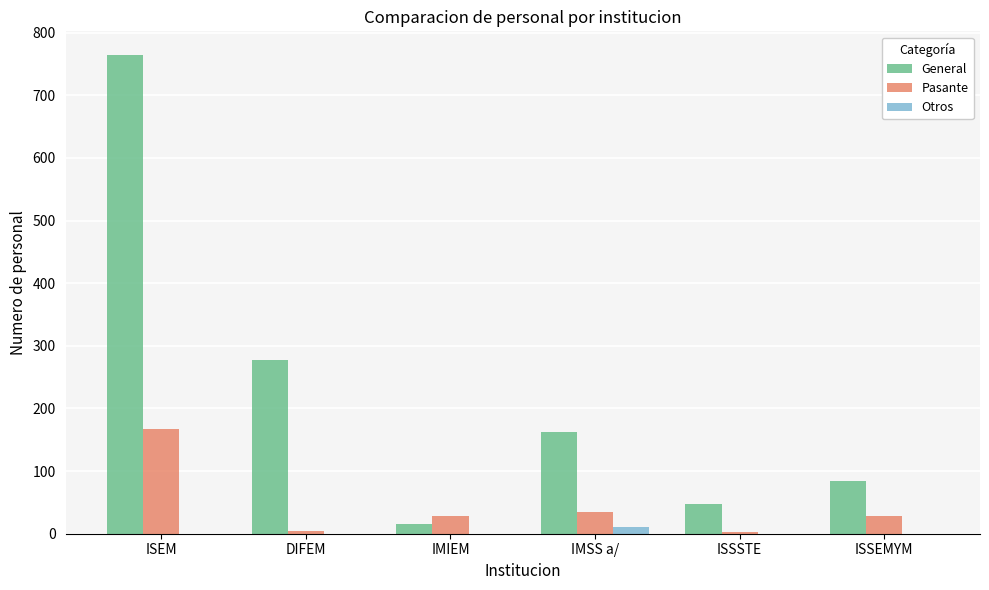

Where is General nearest to the value 390?

DIFEM